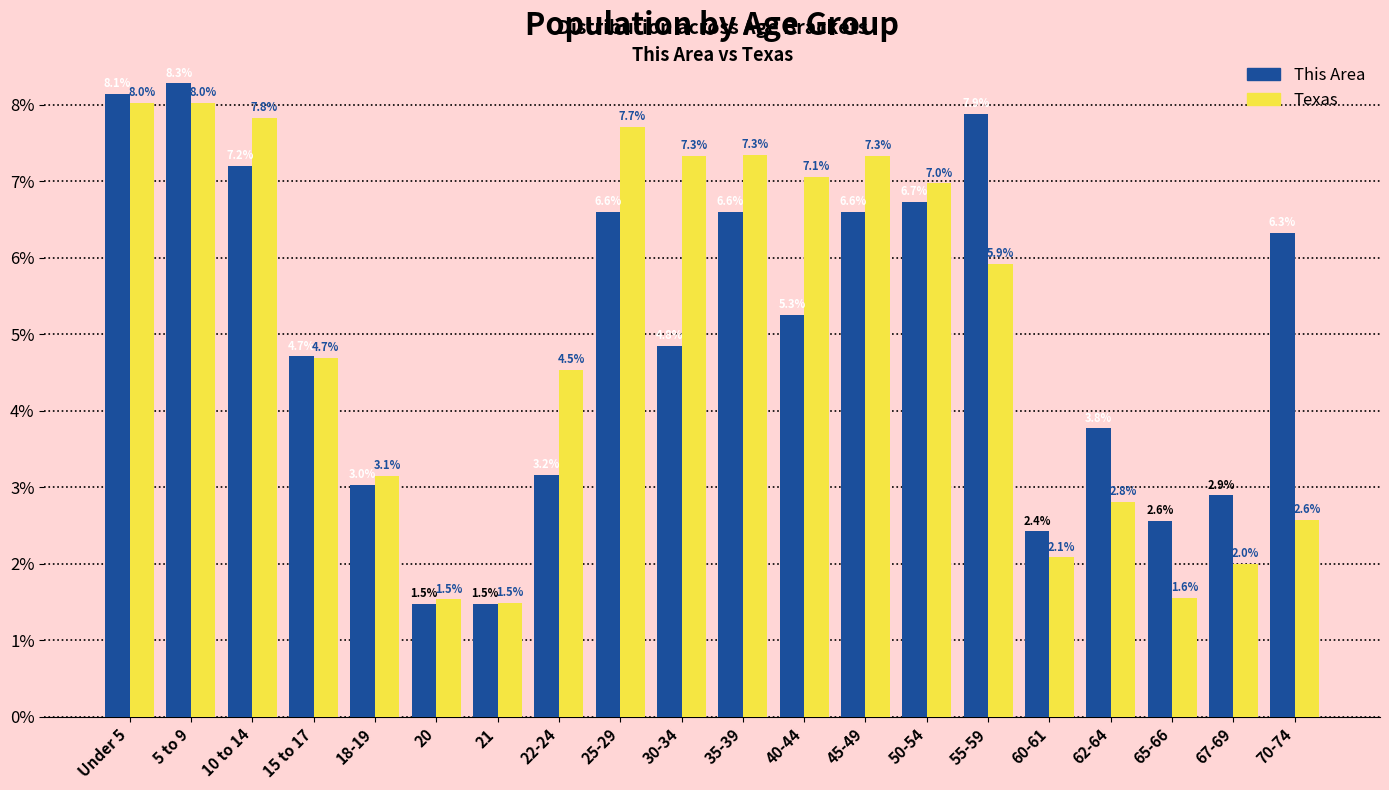

Reading left to right, list all the values displayed in this chart.

This Area: Under 5=8.1	5 to 9=8.3	10 to 14=7.2	15 to 17=4.7	18-19=3.0	20=1.5	21=1.5	22-24=3.2	25-29=6.6	30-34=4.8	35-39=6.6	40-44=5.3	45-49=6.6	50-54=6.7	55-59=7.9	60-61=2.4	62-64=3.8	65-66=2.6	67-69=2.9	70-74=6.3
Texas: Under 5=8.0	5 to 9=8.0	10 to 14=7.8	15 to 17=4.7	18-19=3.1	20=1.5	21=1.5	22-24=4.5	25-29=7.7	30-34=7.3	35-39=7.3	40-44=7.1	45-49=7.3	50-54=7.0	55-59=5.9	60-61=2.1	62-64=2.8	65-66=1.6	67-69=2.0	70-74=2.6